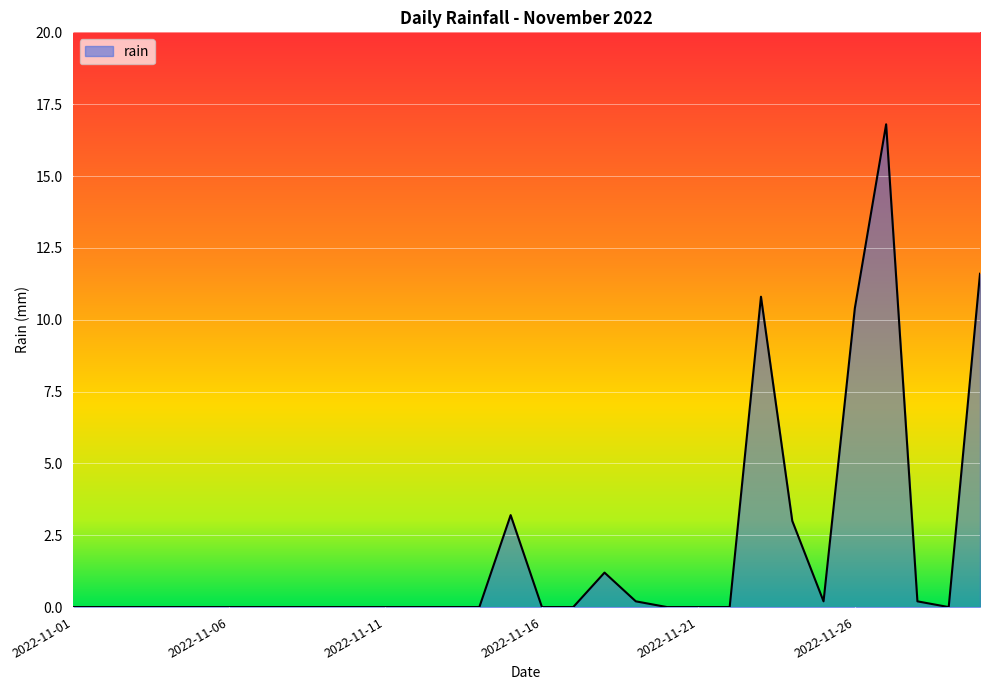

What is the average value?

1.9